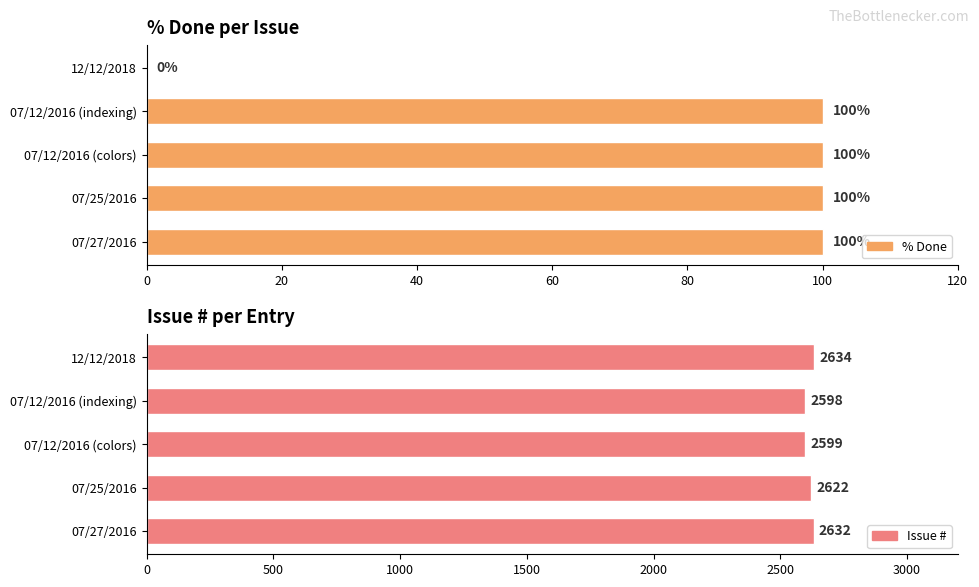

At how many categories does at least one series exceed 2410?

5